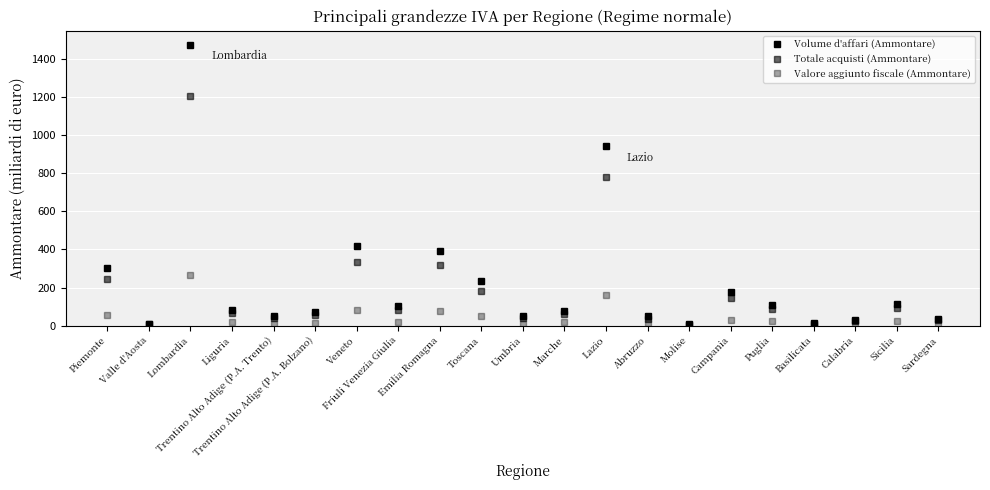

True or false: Totale acquisti (Ammontare) has more than 2 interior local peaks.

True